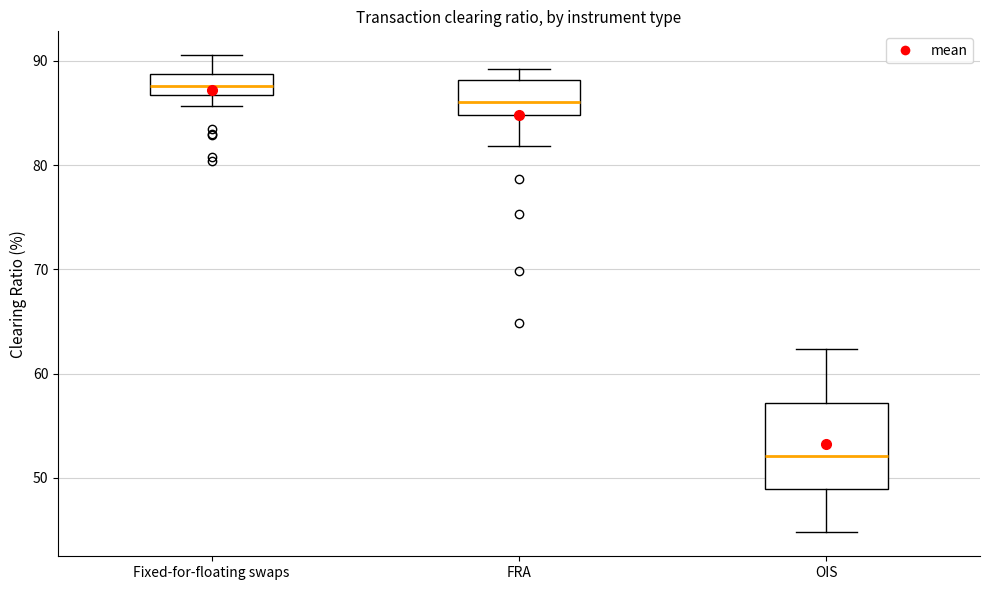

Reading left to right, read every box against the y-axis: the position of its median line, the range the box covers, and the ends of its whiskers. The values are not printed on the chart, so give them approximately, as read against the axis.

Fixed-for-floating swaps: median 88, box 87 to 89, whiskers 86 to 91
FRA: median 86, box 85 to 88, whiskers 82 to 89
OIS: median 52, box 49 to 57, whiskers 45 to 62